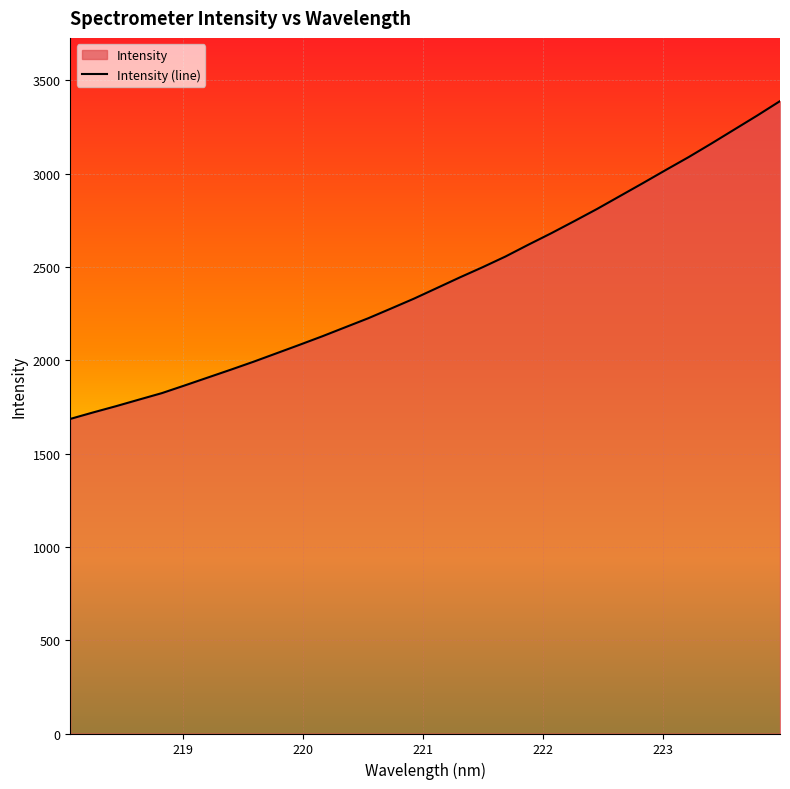

What is the sum of the values at 220.9264 and 219.0156?

4194.5